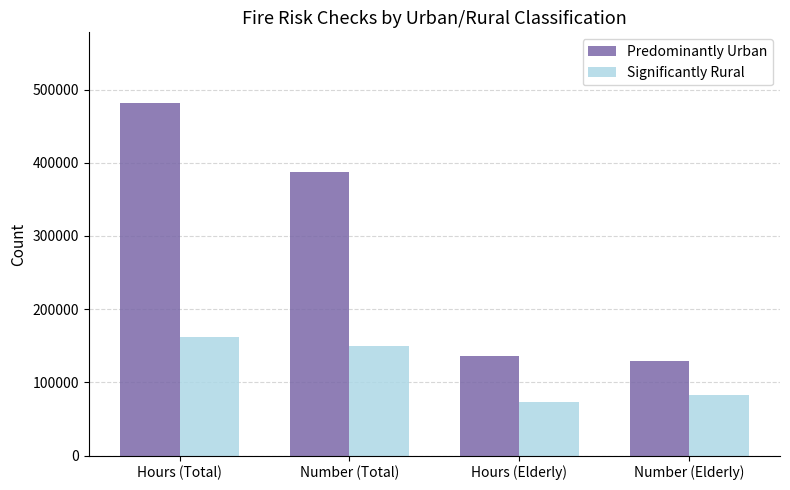

Reading right to left, extract all data points from this chart.

Predominantly Urban: Number (Elderly)=128689.0	Hours (Elderly)=135793.7	Number (Total)=387480.0	Hours (Total)=481852.1
Significantly Rural: Number (Elderly)=82584.0	Hours (Elderly)=72492.5	Number (Total)=149362.0	Hours (Total)=162241.0